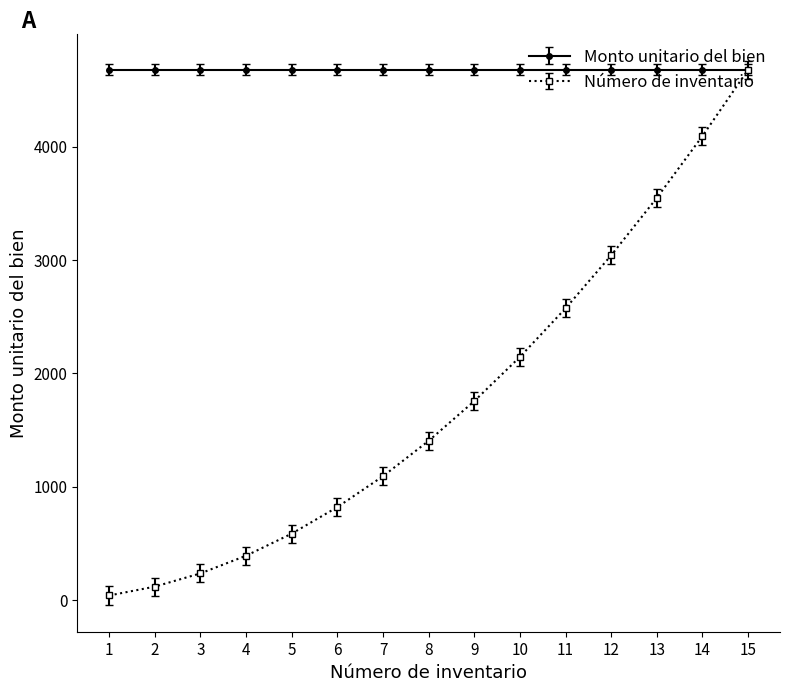

Is this an area chart (filled region under the line)?

No